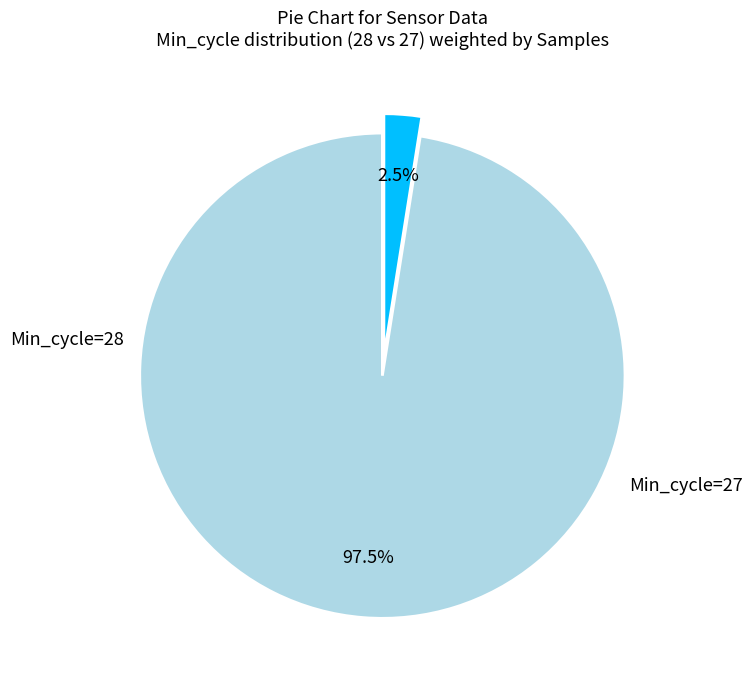

Is there a majority slice in this chart?

Yes